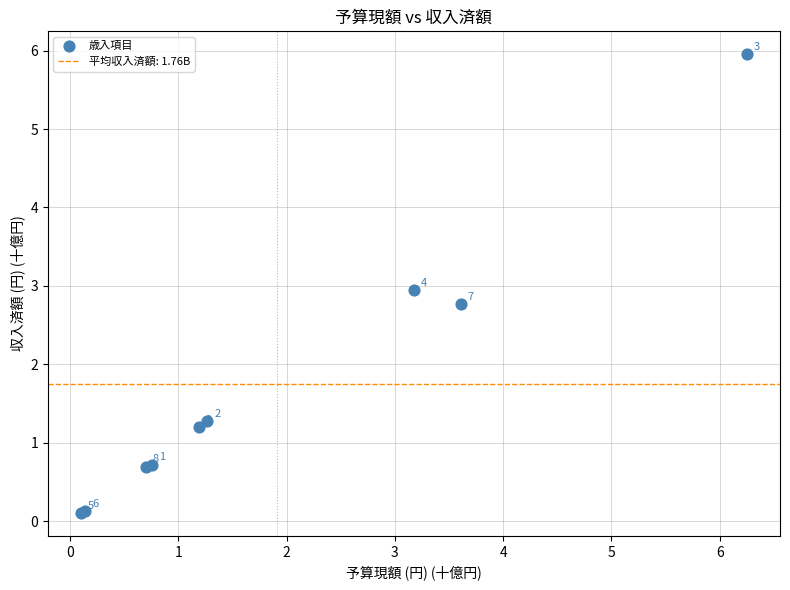

What Y value in the scatter plot is closest to 3?

2.9